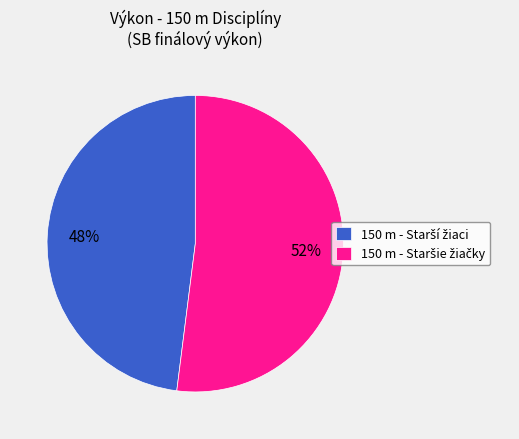

To the nearest percent, what is the difference between the largest and smallest slice percentages?

4%